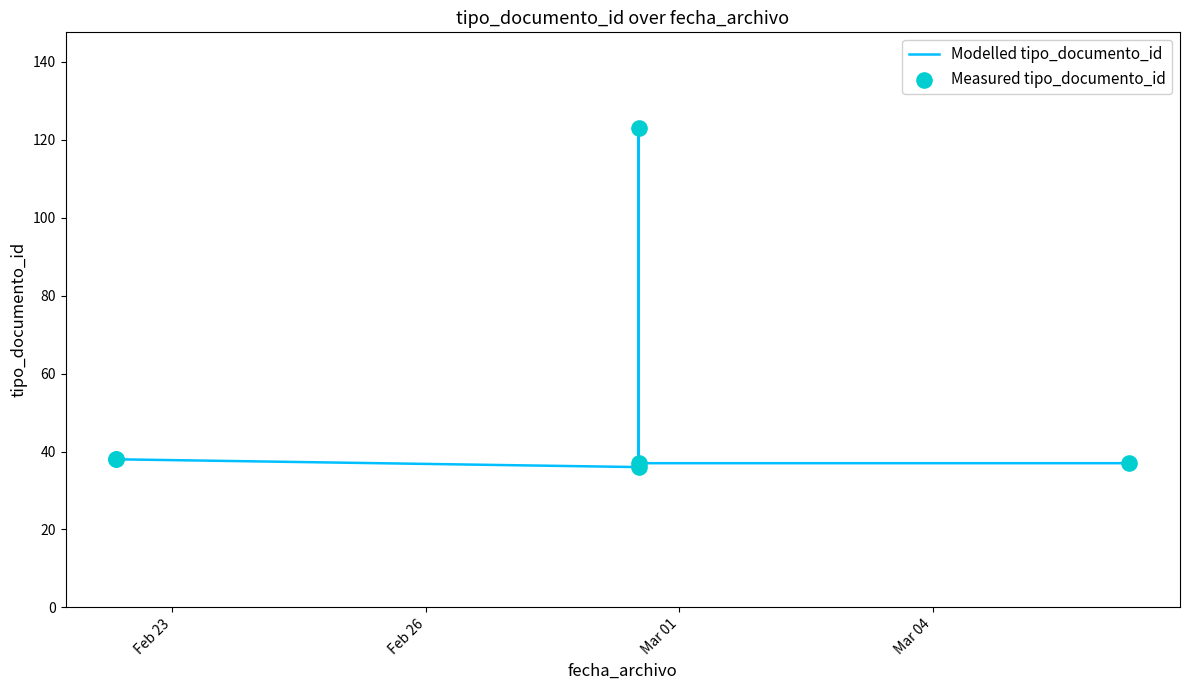

Which series reaches the maximum Y coordinate?

Modelled tipo_documento_id